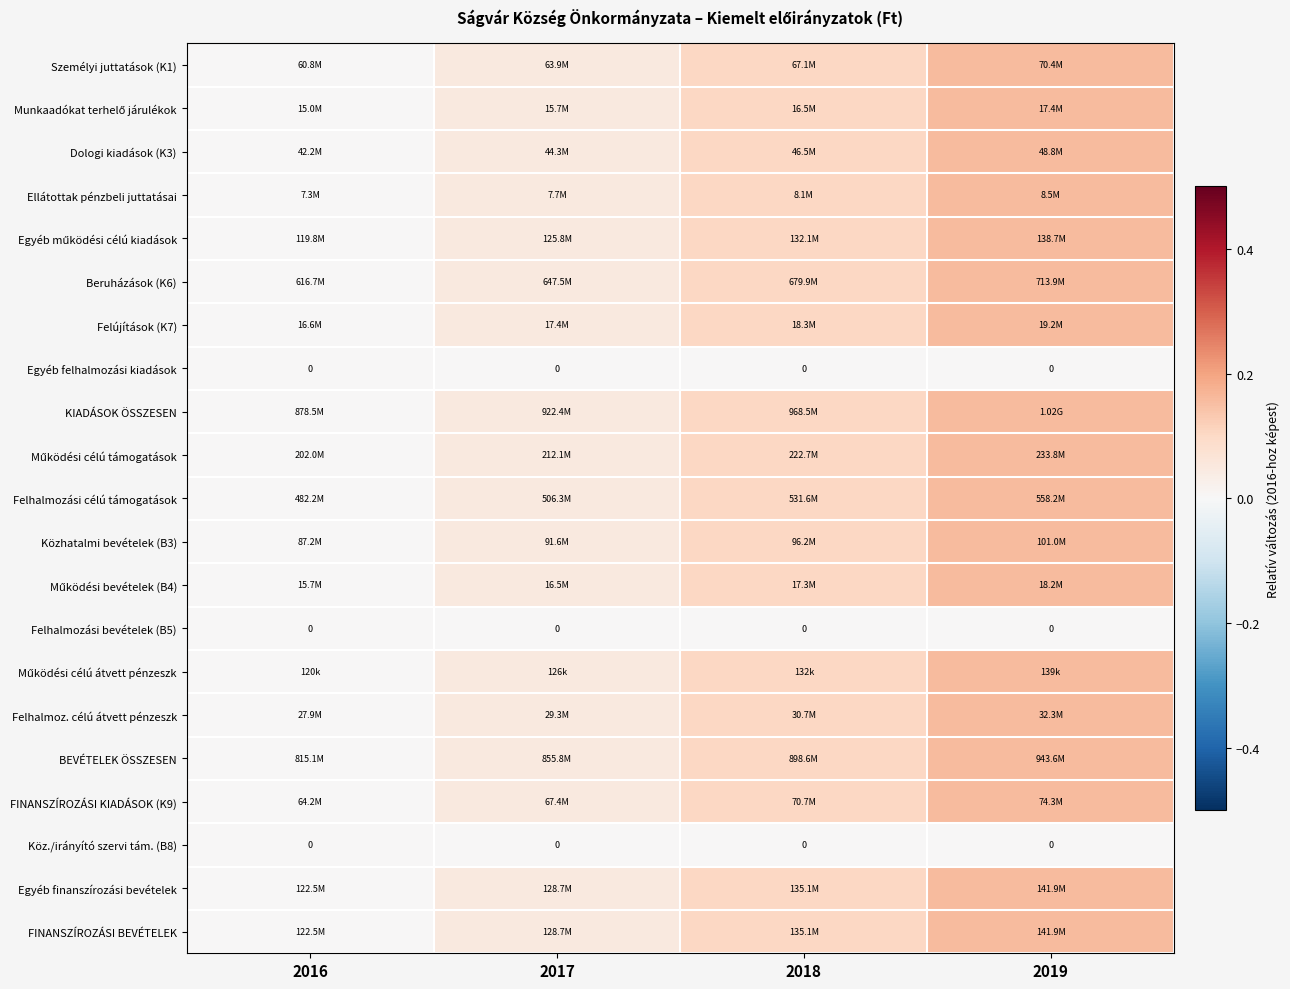

Count the number of data series in this chart.

21